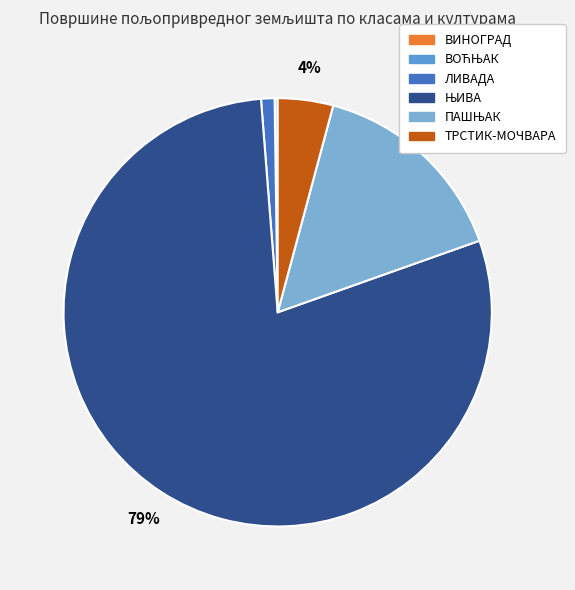

Which slice is the smallest?

ВИНОГРАД